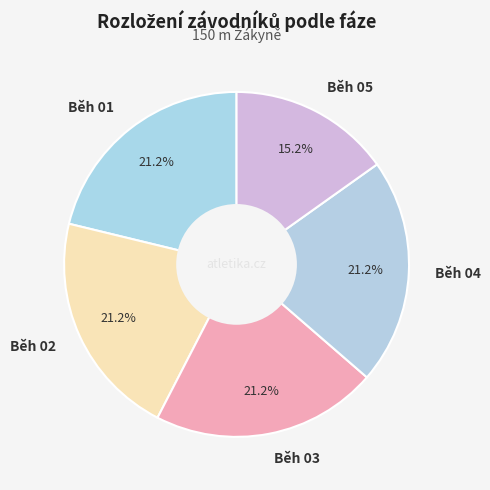

Is the sum of Běh 03 and Běh 02 greater than half?

No